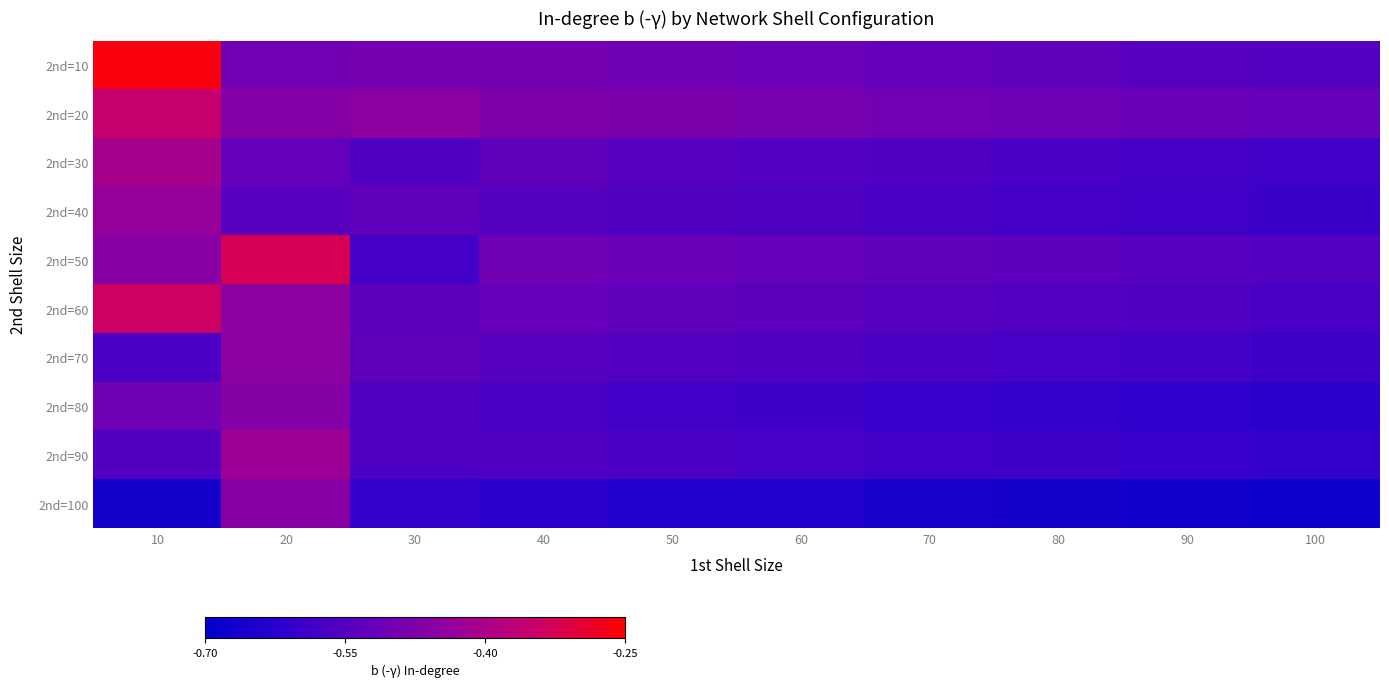

List the series in order of their peak value, lowest first.

2nd=80, 2nd=100, 2nd=70, 2nd=40, 2nd=90, 2nd=30, 2nd=20, 2nd=60, 2nd=50, 2nd=10